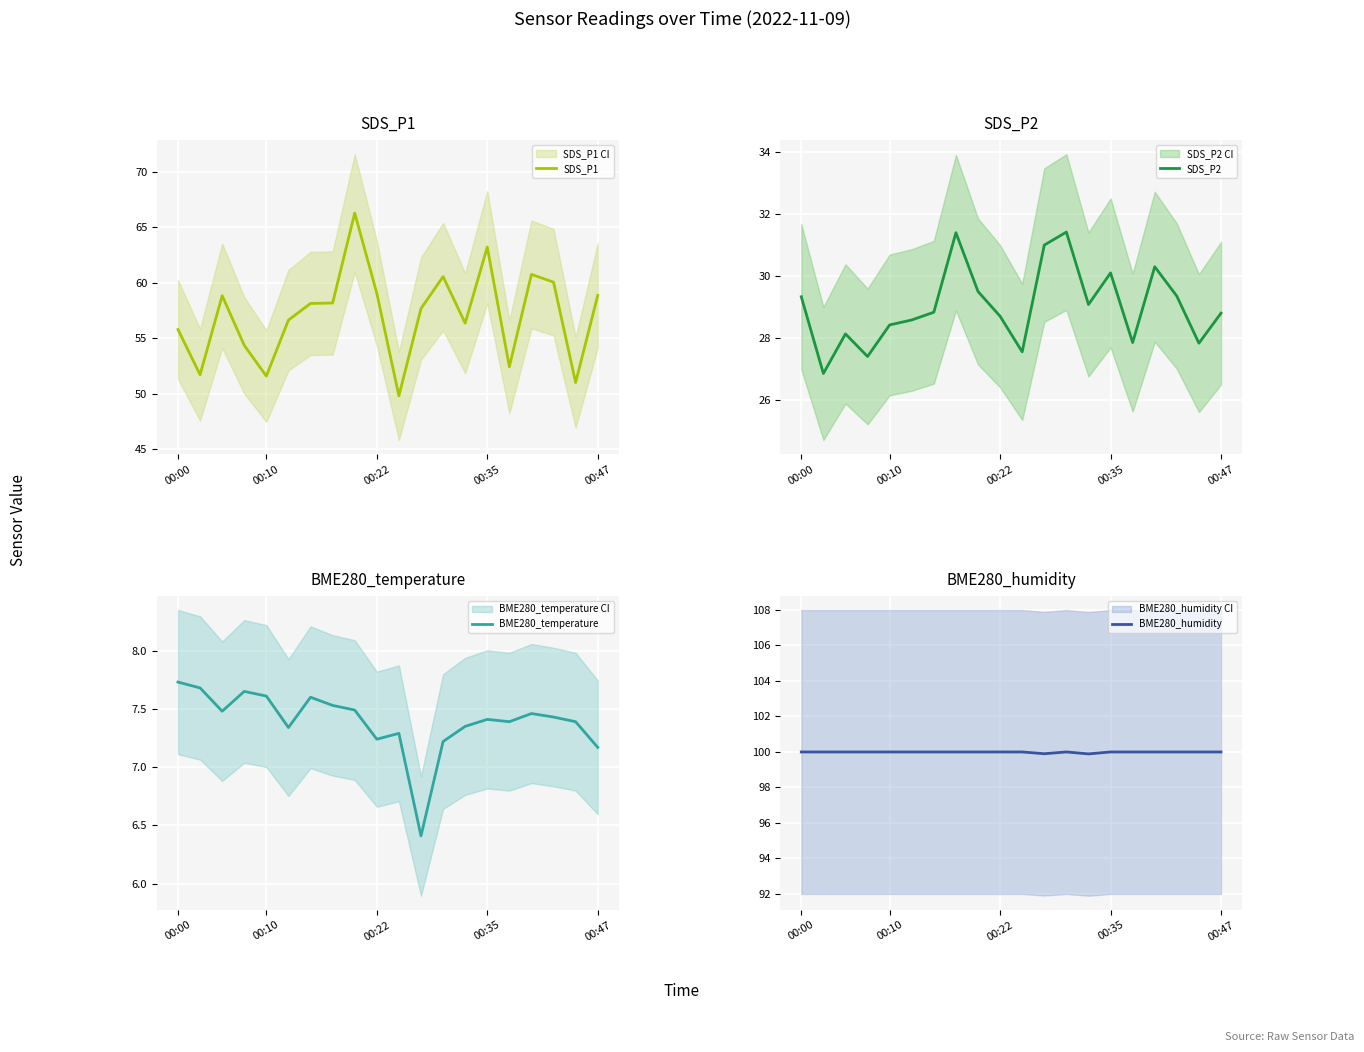

Between 5 and 16, which series saw the biggest shift?

SDS_P1